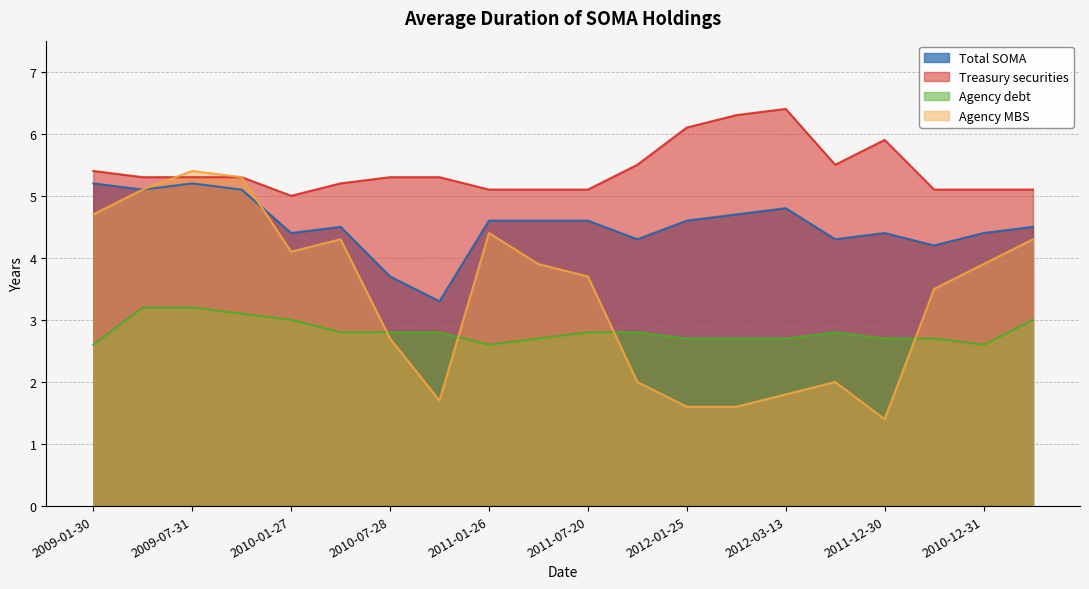

Where is Agency MBS nearest to the value 3?

2010-07-28